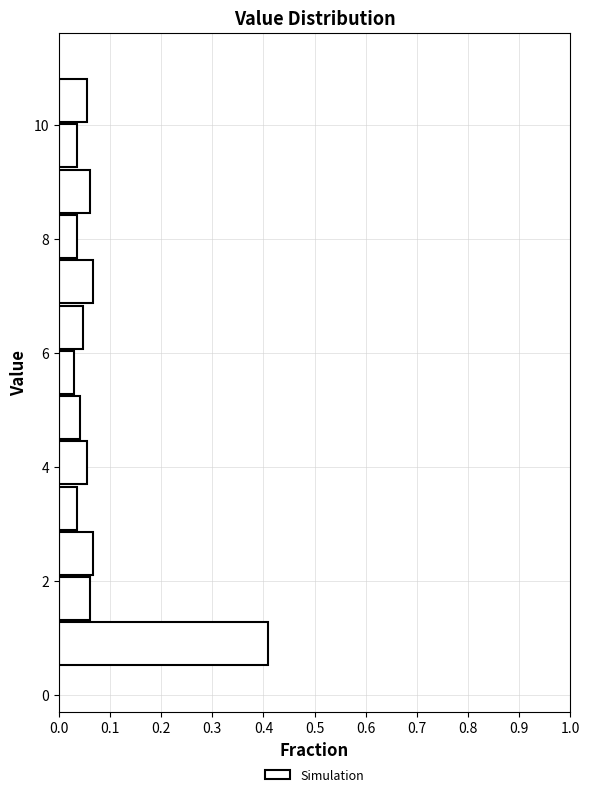

Around what value on the y-axis is the longest bar? Give the approximate position of its centre, as read against the axis.

0.8